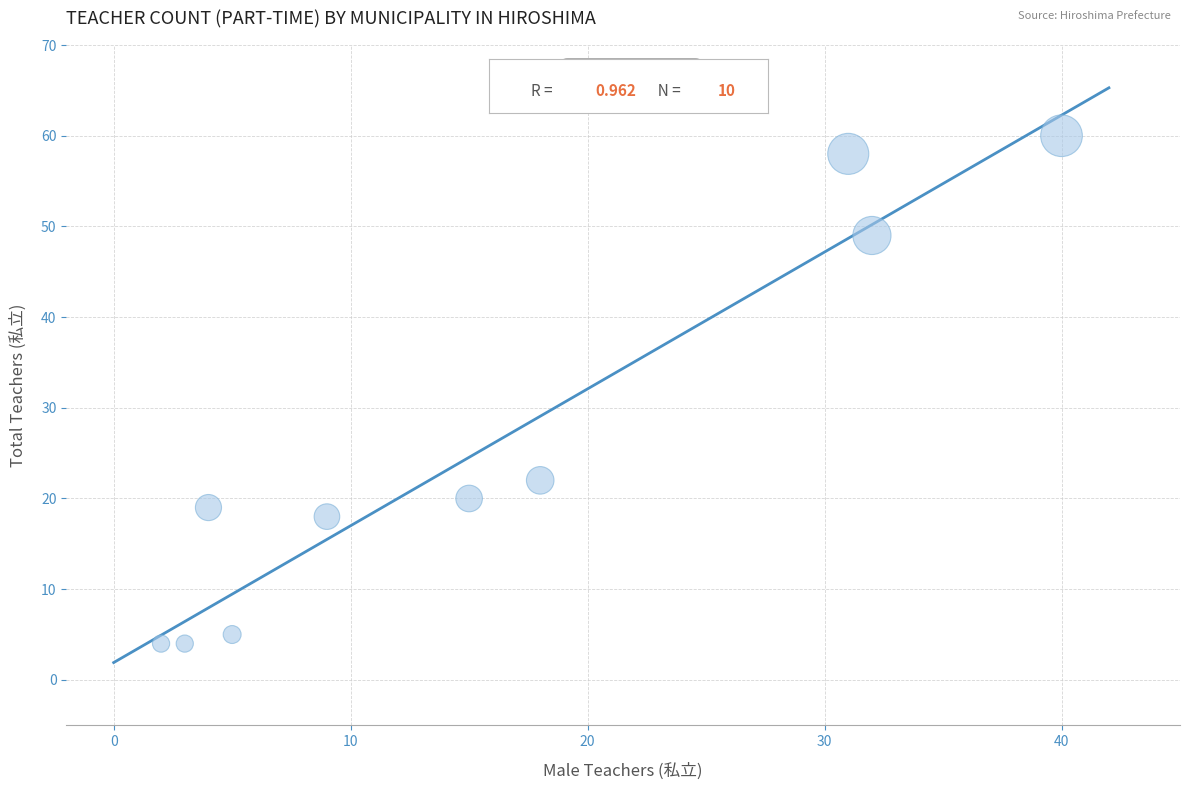

What is the range of Y values (max minus min)?

56